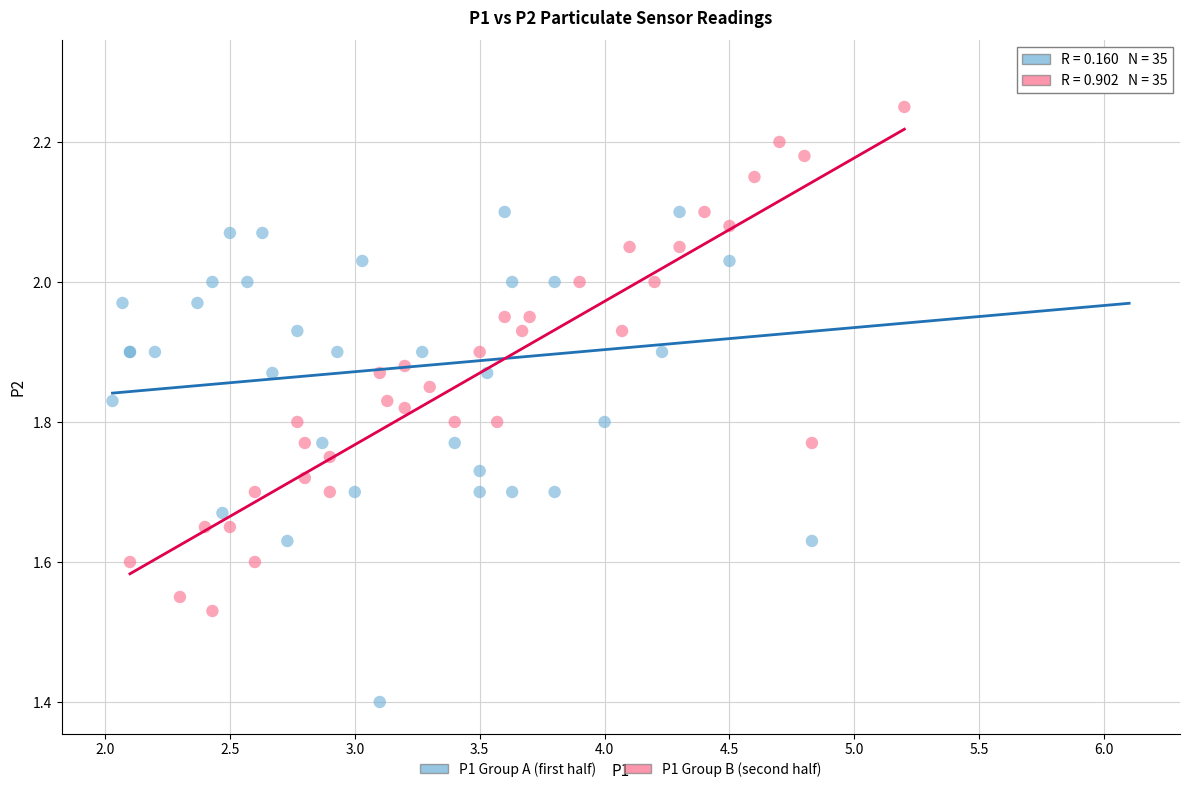

Which series has the largest Y range (max minus min)?

P1 Group A (first half)